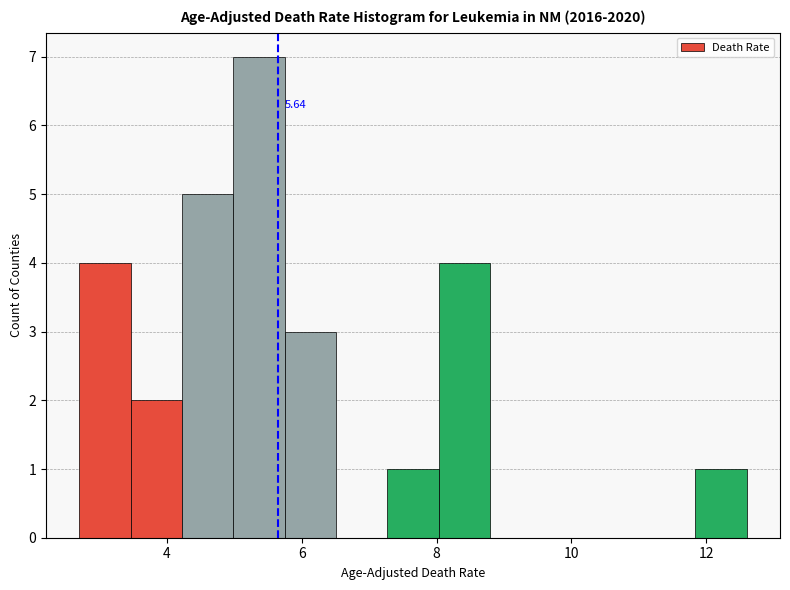

Read against the x-axis, roughly where is the centre of the tallest bar?

5.4